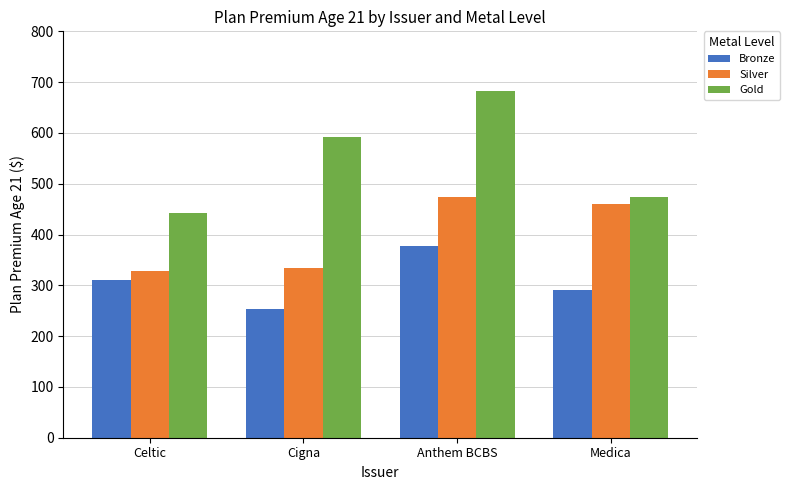

Which category has the lowest value in the Silver series?

Celtic